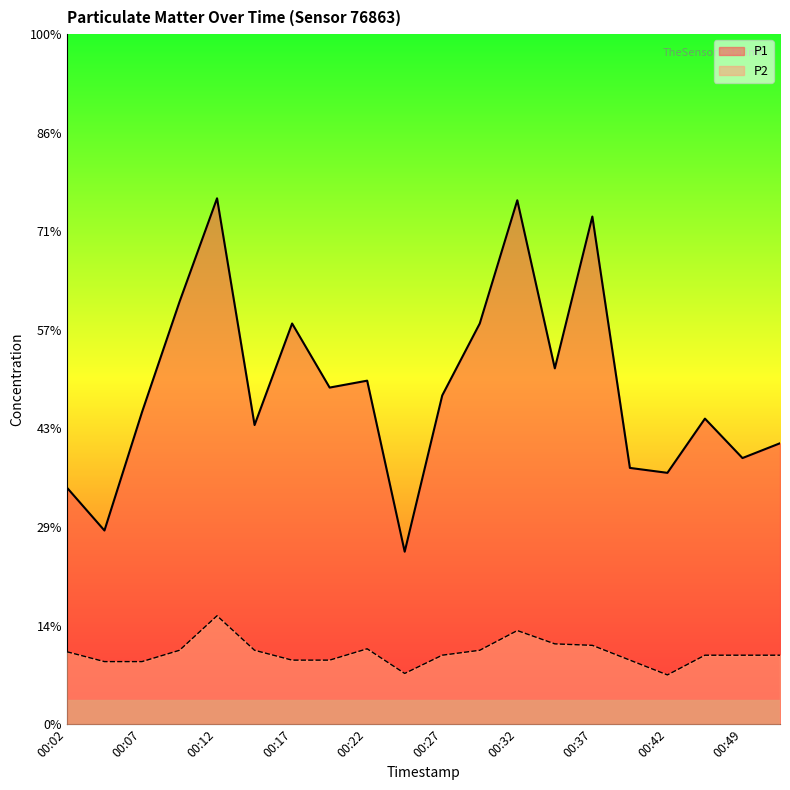

At 00:52, list the series in order from largest to smallest.

P1, P2